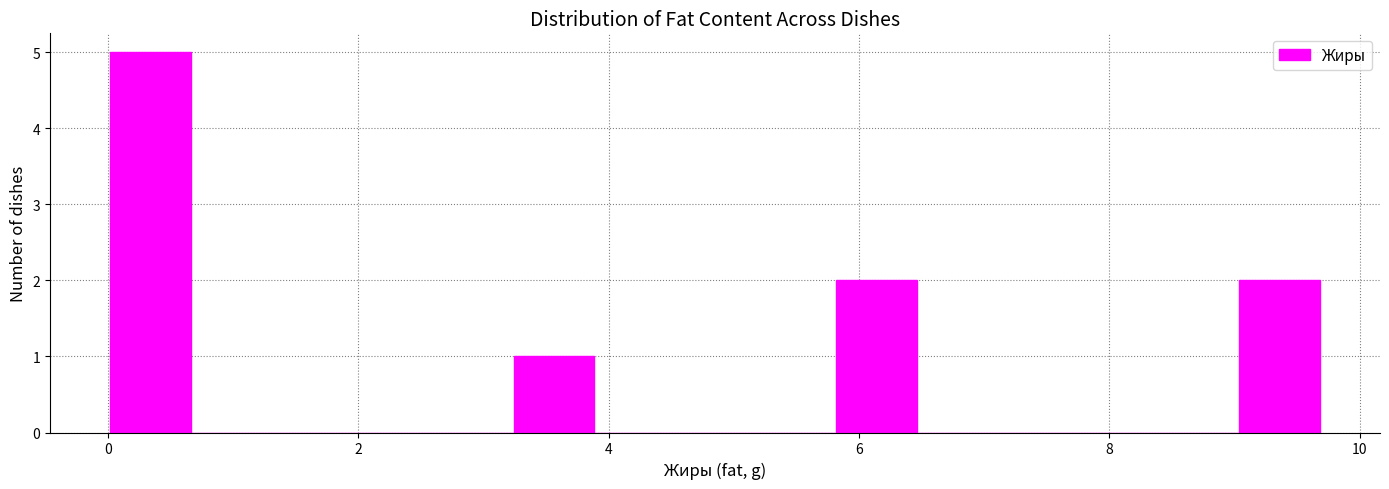

Around what value on the x-axis is the tallest bar? Give the approximate position of its centre, as read against the axis.

0.4